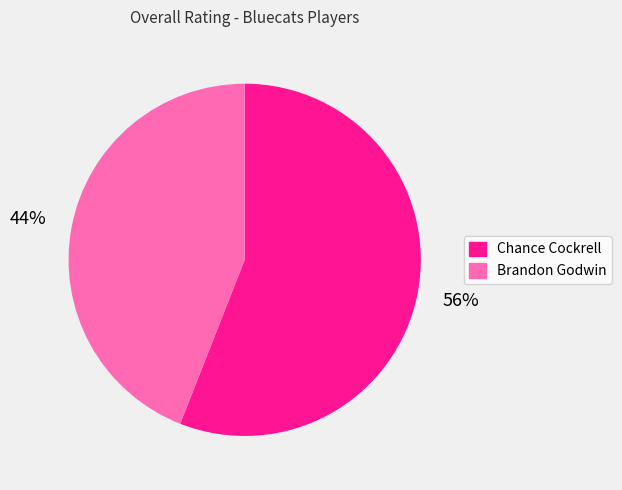

Which category accounts for the majority?

Chance Cockrell